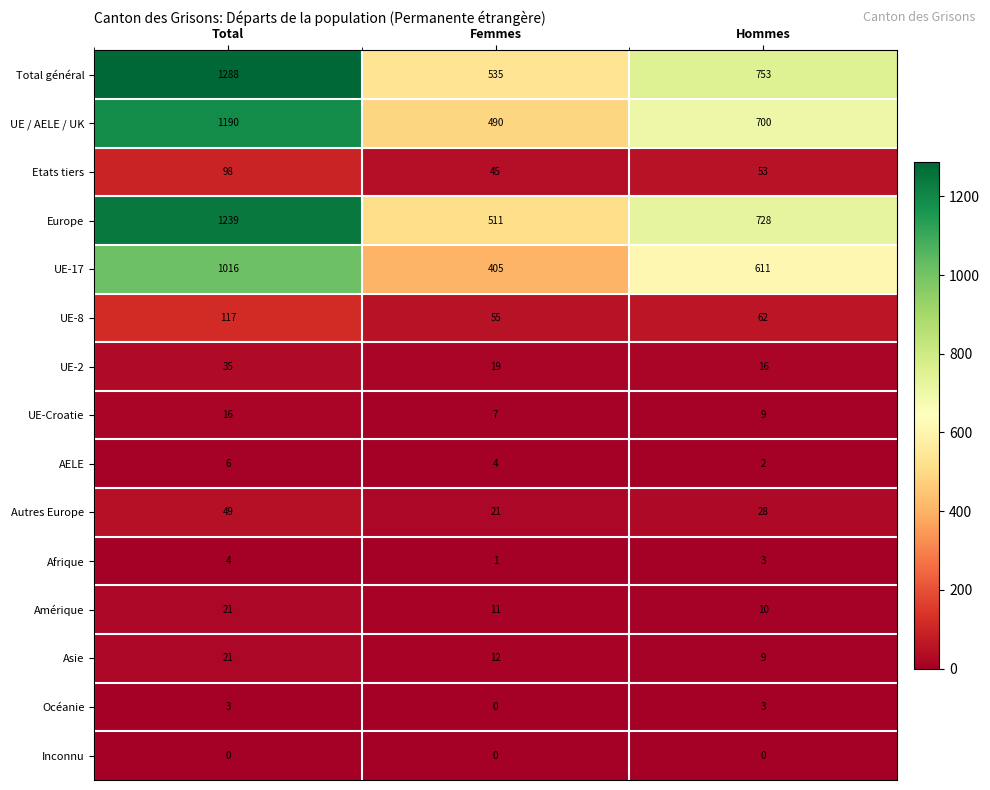

Which series has the largest total across all categories?

Total général